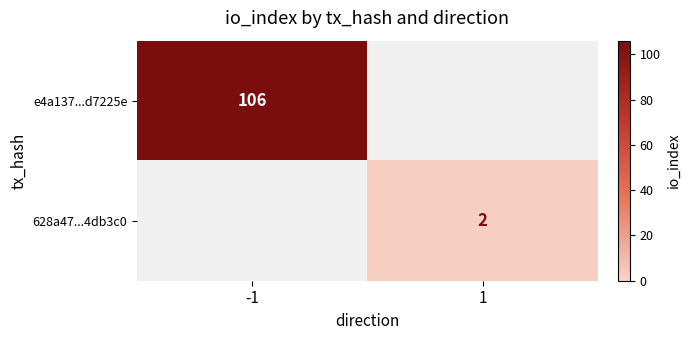

The 628a47...4db3c0 series shows 1 at 1. True or false?

False